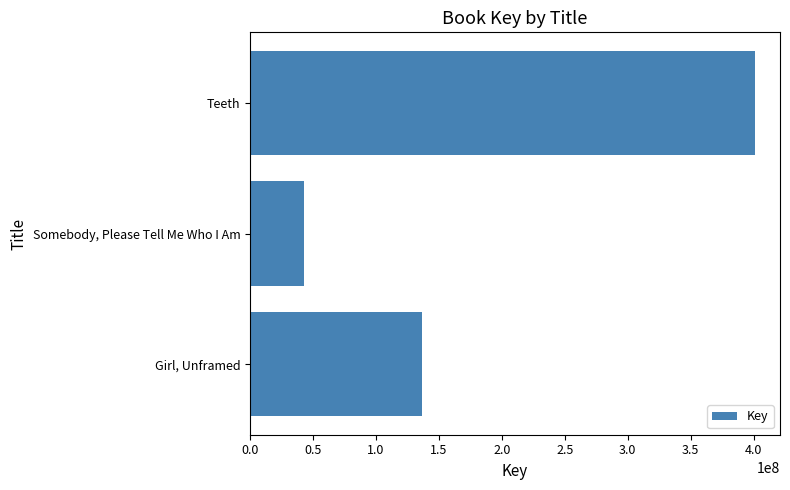

What is the difference between the maximum and minimum values?

358139951